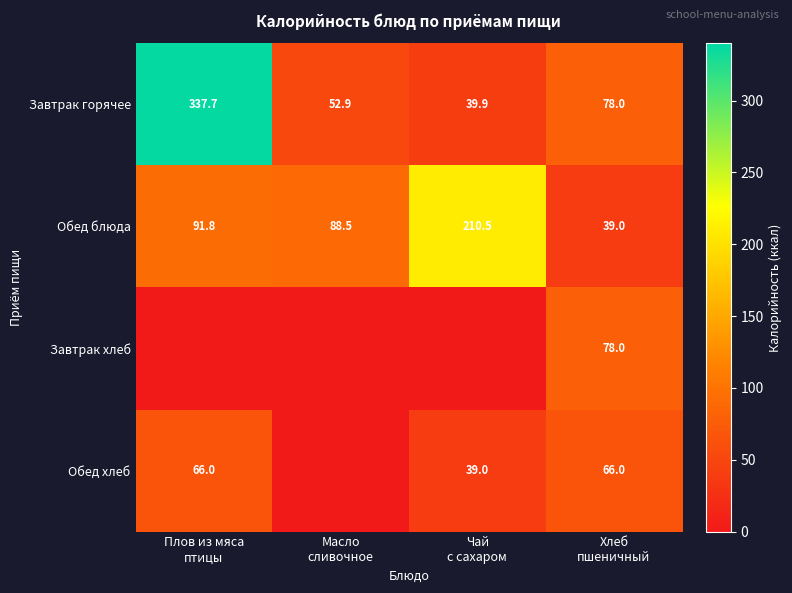

At which category is the sum across all series the highest?

Плов из мяса
птицы